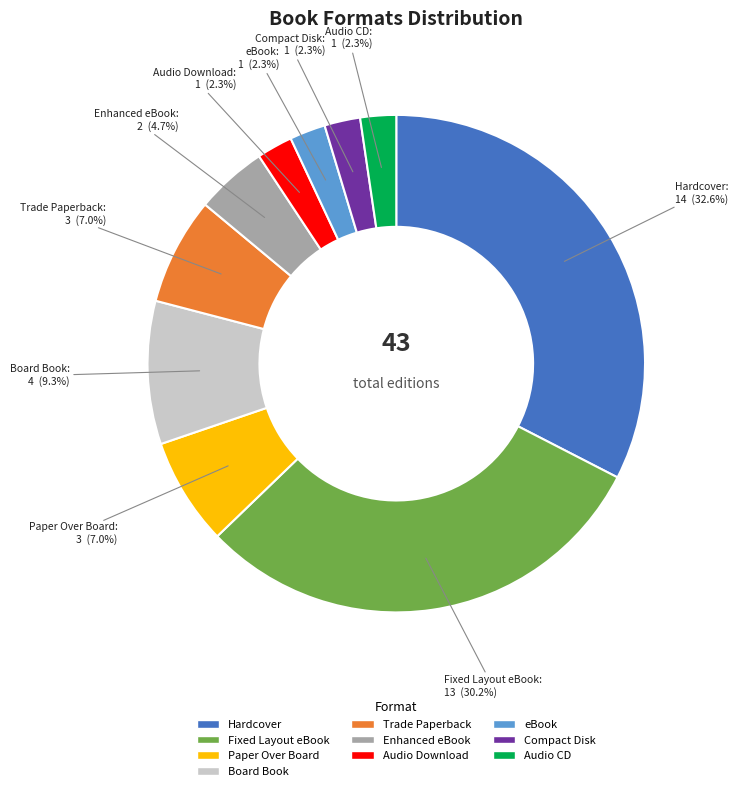

How many slices are in this pie chart?

10